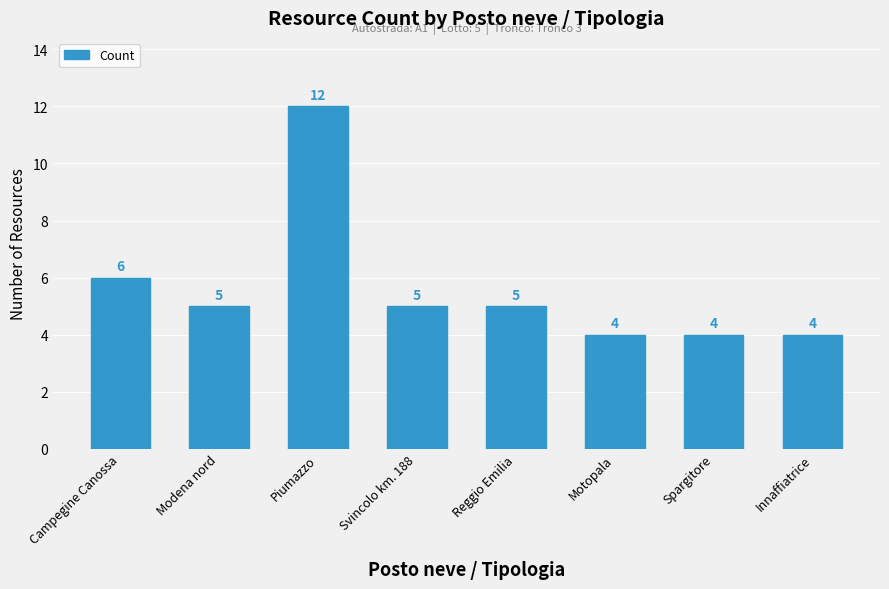

Reading left to right, list all the values displayed in this chart.

Campegine Canossa=6	Modena nord=5	Piumazzo=12	Svincolo km. 188=5	Reggio Emilia=5	Motopala=4	Spargitore=4	Innaffiatrice=4